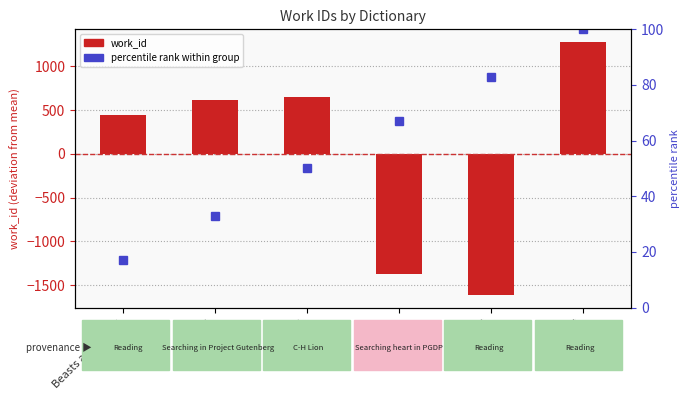

Rank the series by their maximum value, from lowest to highest.

percentile rank within group, work_id (centered)